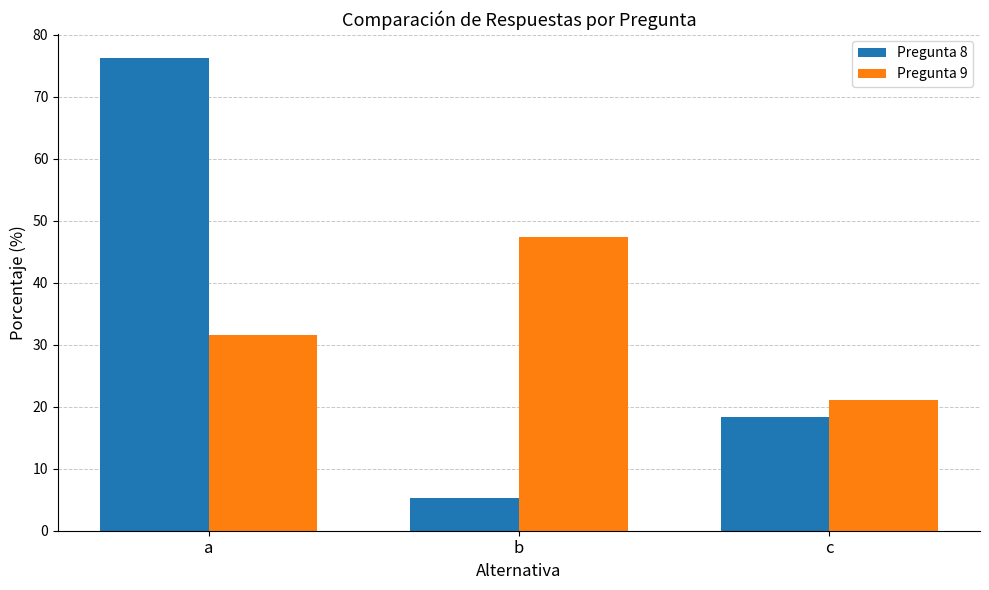

What is the difference between the second highest and minimum values in the Pregunta 8 series?

13.2